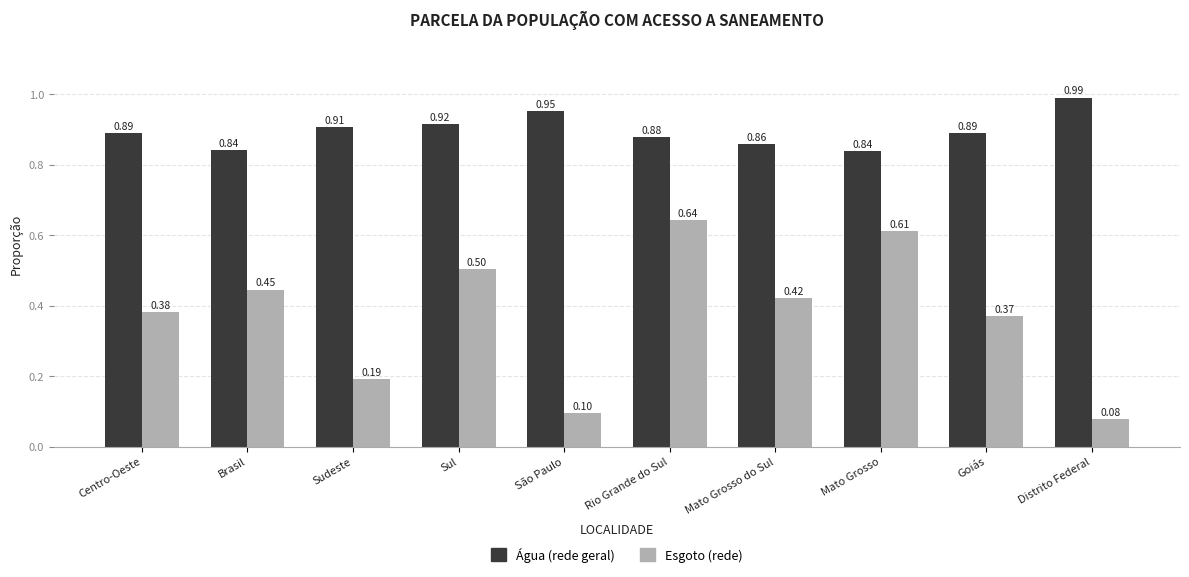

At which label is Esgoto (rede) closest to 0?

Distrito Federal